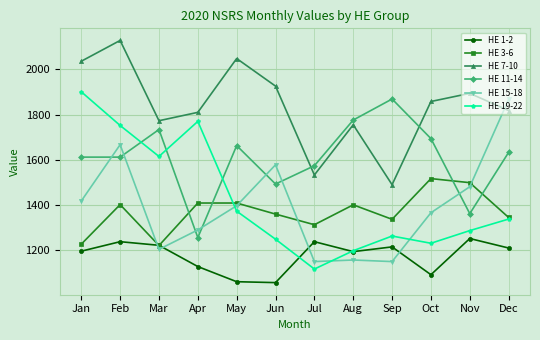

Is it true that HE 15-18 equals 2179 at Feb?

False